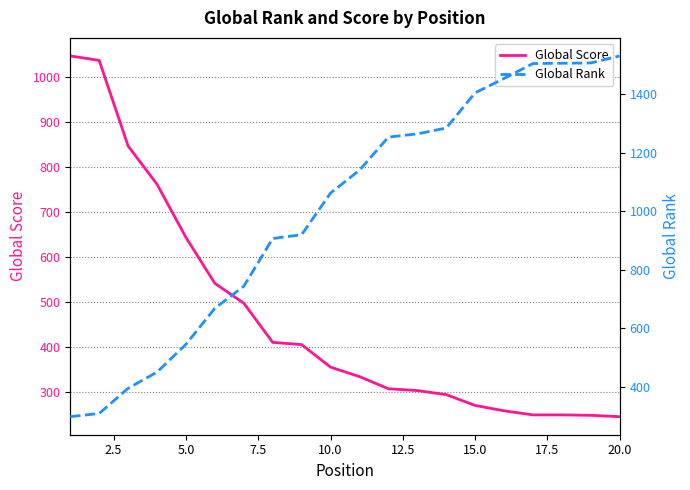

How many categories are shown in the chart?

20